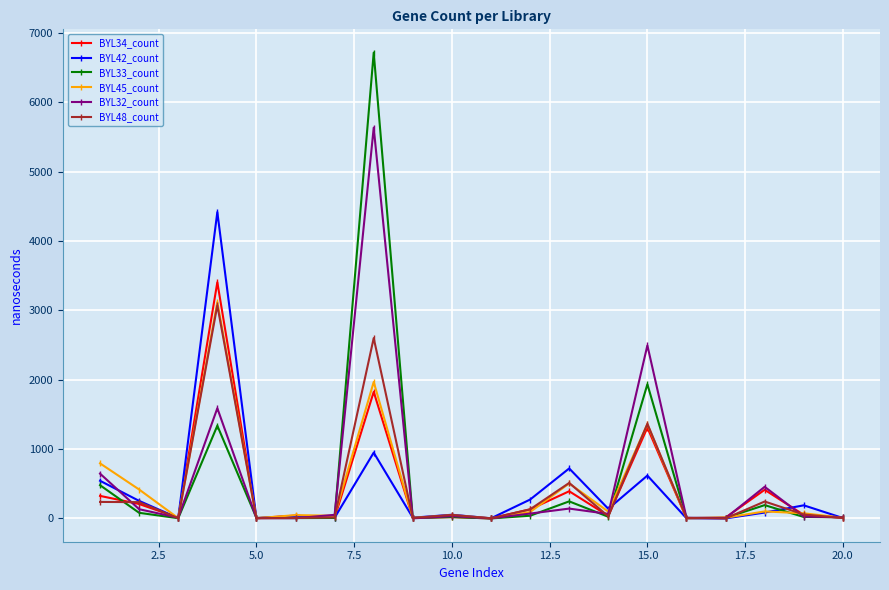

Which series has the largest range (max minus min)?

BYL33_count